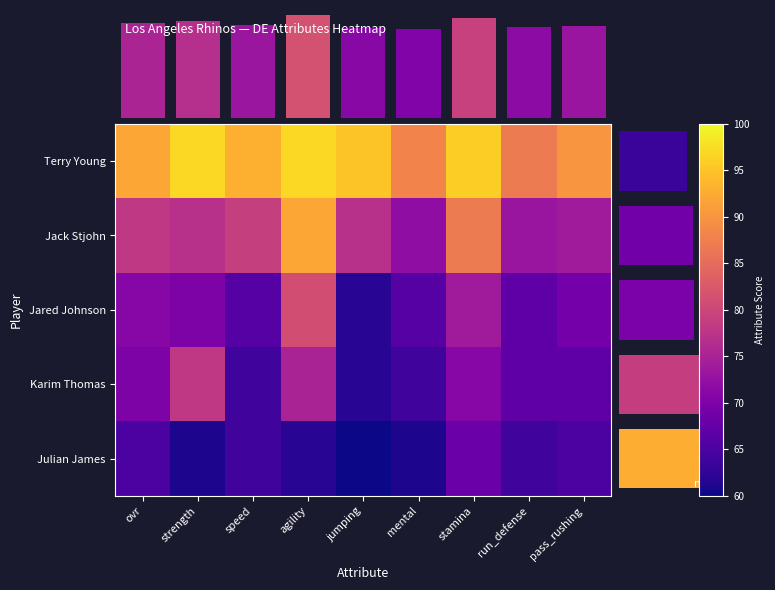

Is the value of Jack Stjohn at agility greater than the value of Julian James at pass_rushing?

Yes